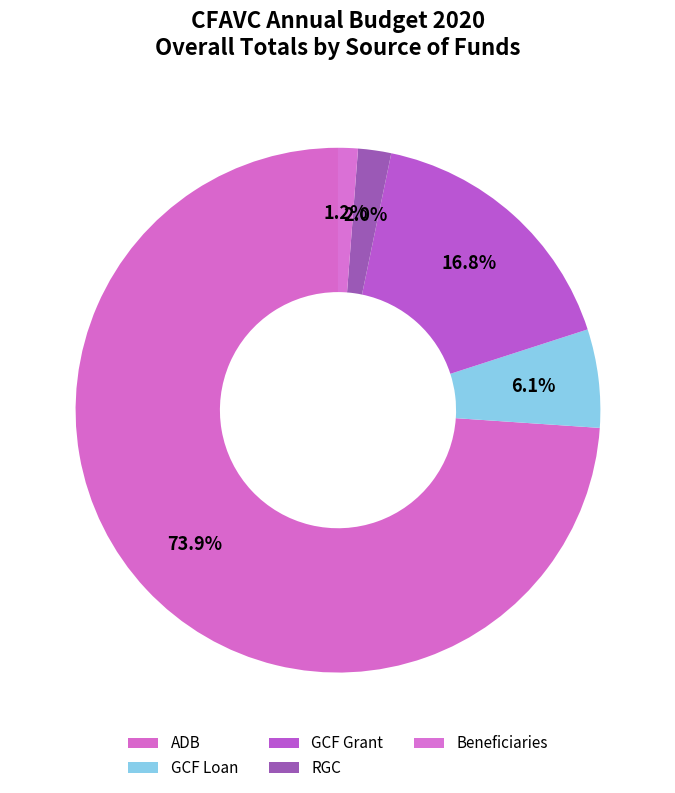

Does ADB account for over 50% of the chart?

Yes